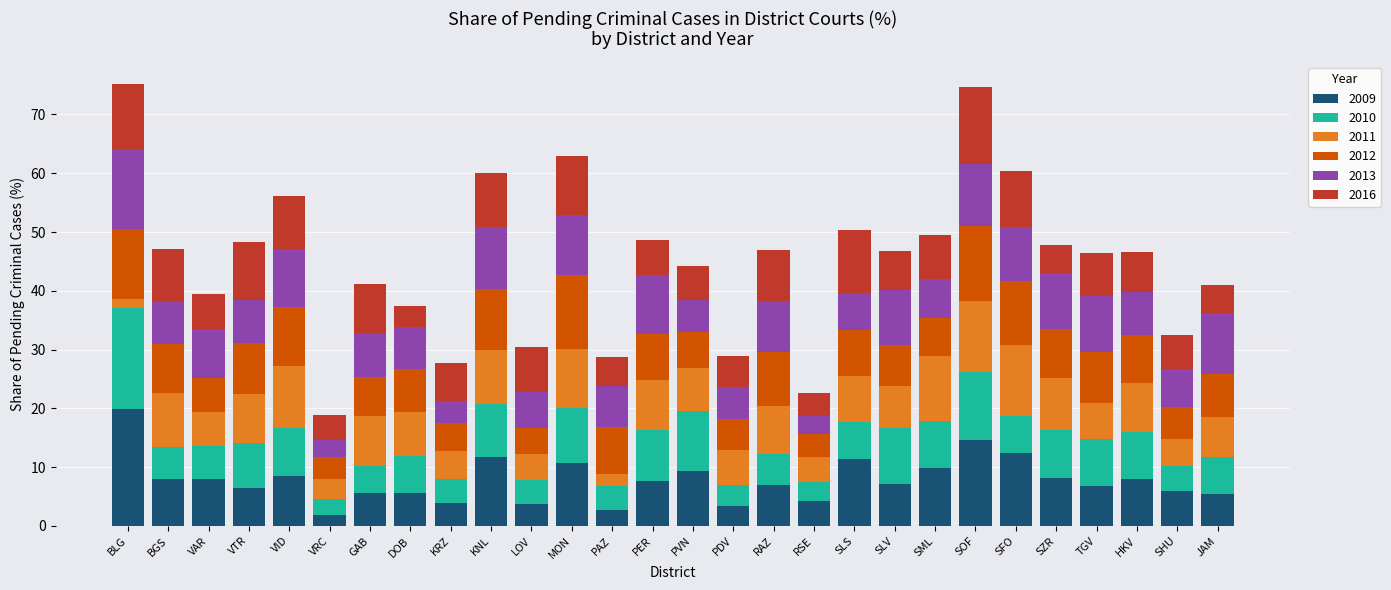

What is the total value across all series at PVN?

44.2